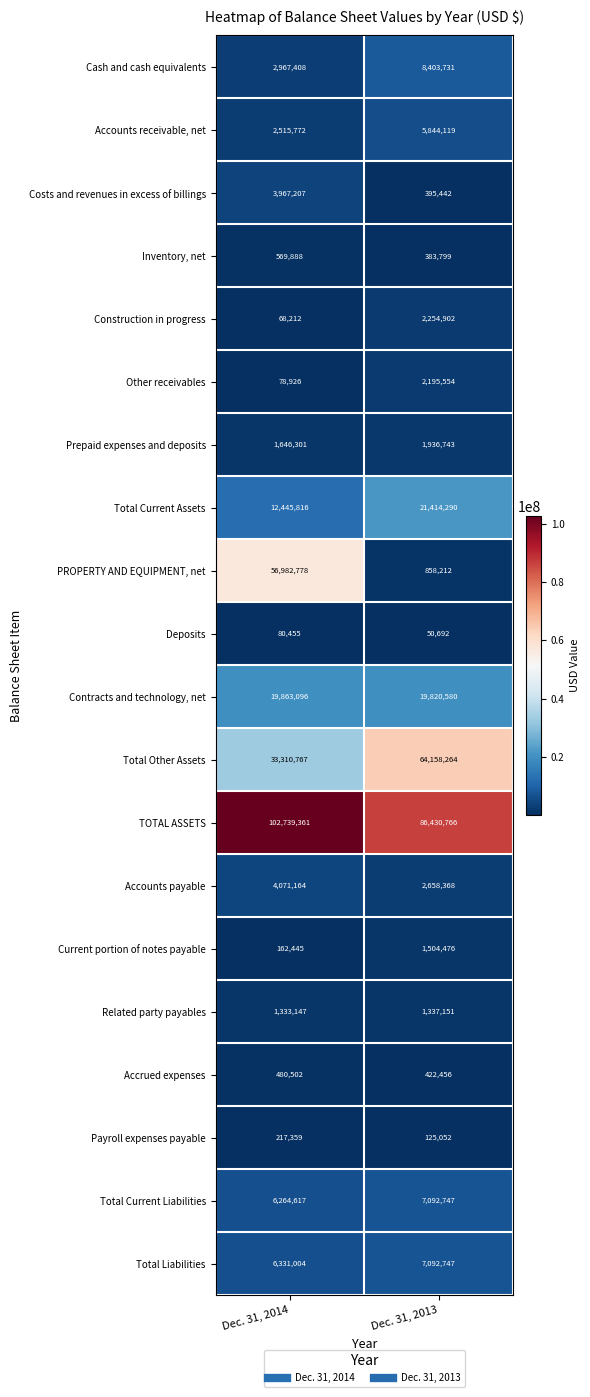

What is the average value of the Accounts receivable, net series?

4179946